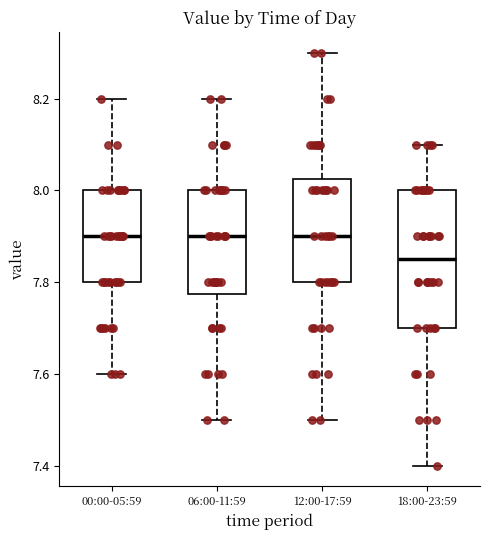

Which box has the lowest median line?

18:00-23:59